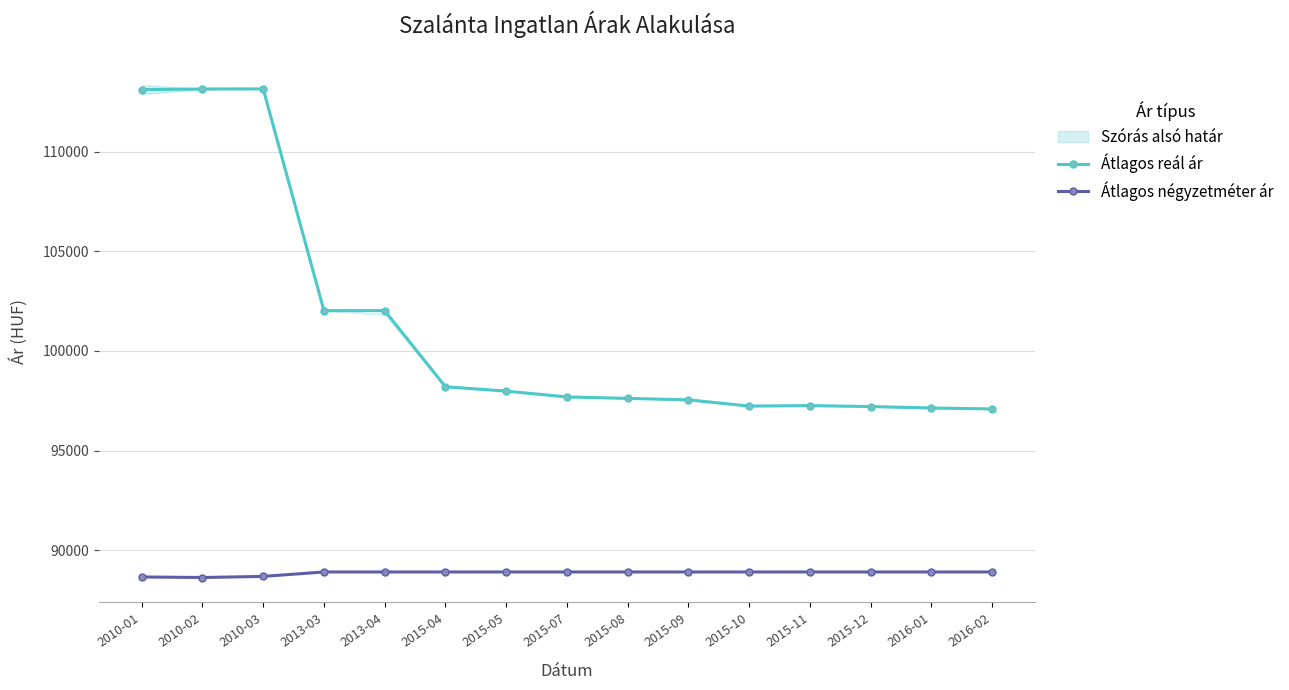

What is the spread (max minus min) of values at 2015-05?

9079